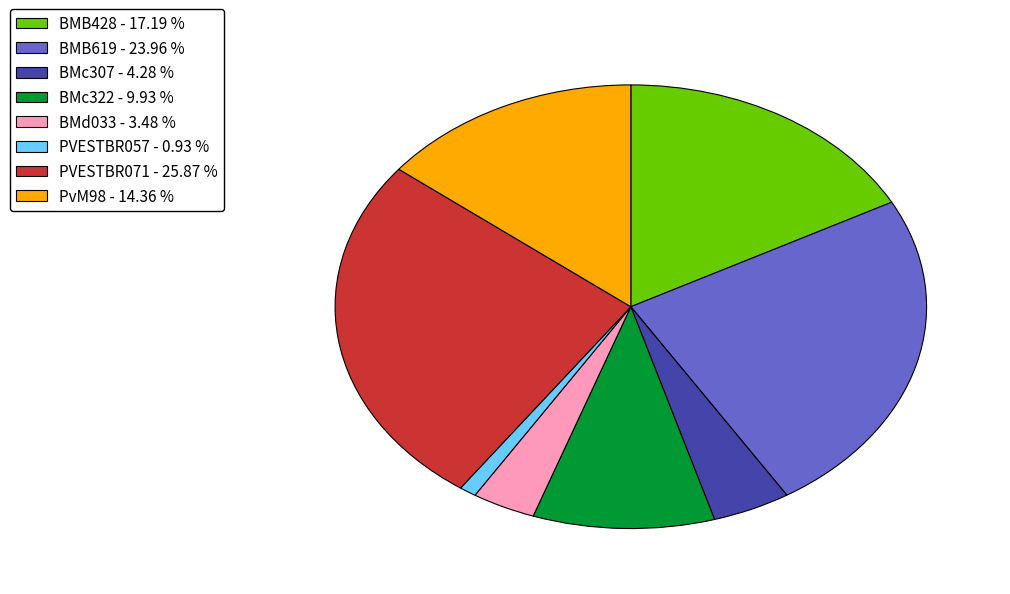

Does any single category account for the majority?

No